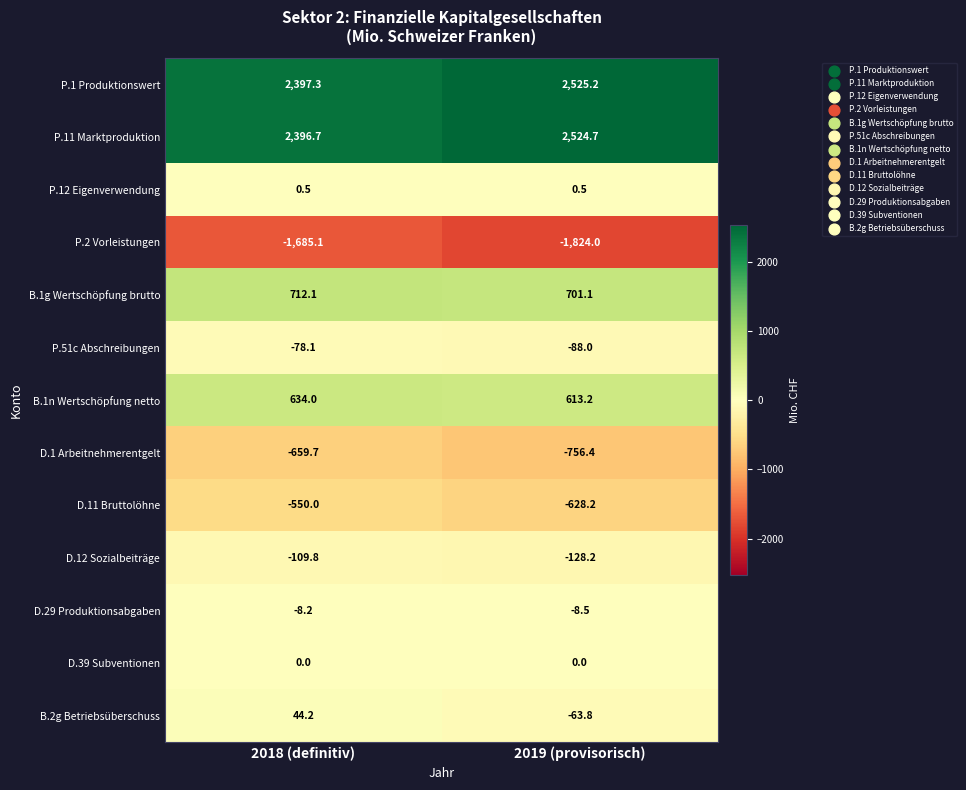

Which series has the largest total across all categories?

P.1 Produktionswert